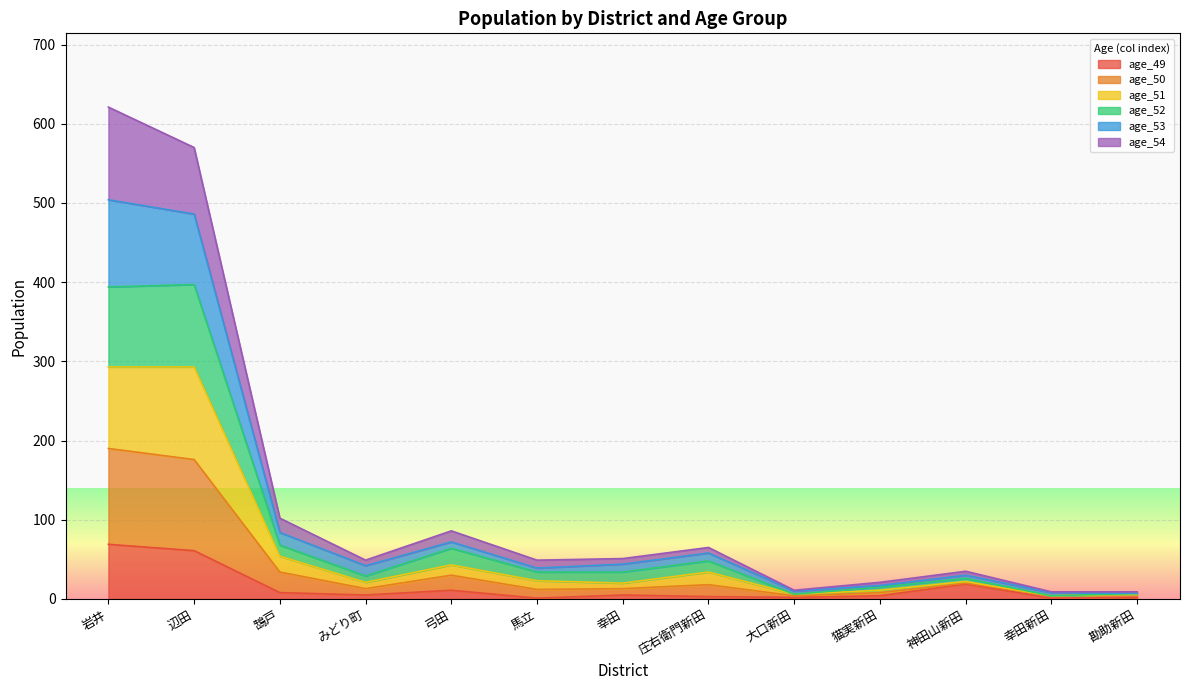

What is the maximum value for age_49?

69